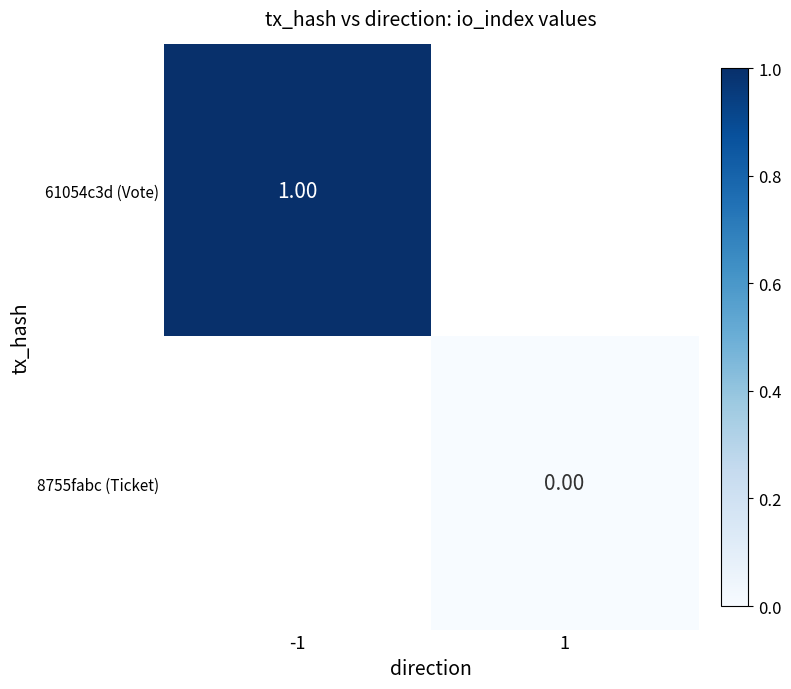

At which label does 8755fabc (Ticket) reach its peak?

-1